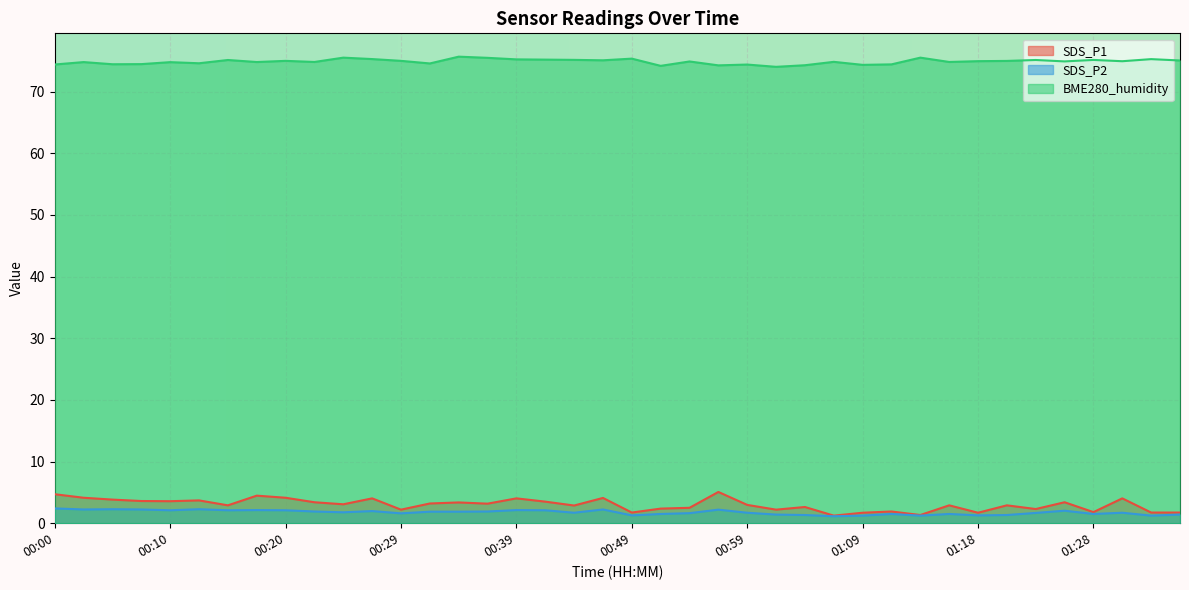

What is the smallest value displayed?

1.1